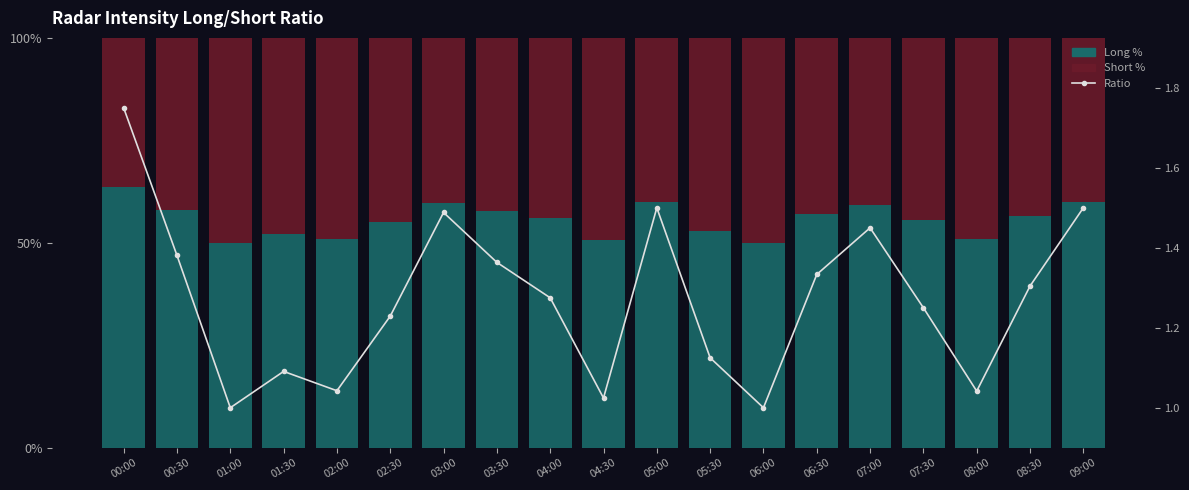

At which label is Ratio closest to 1?

01:00